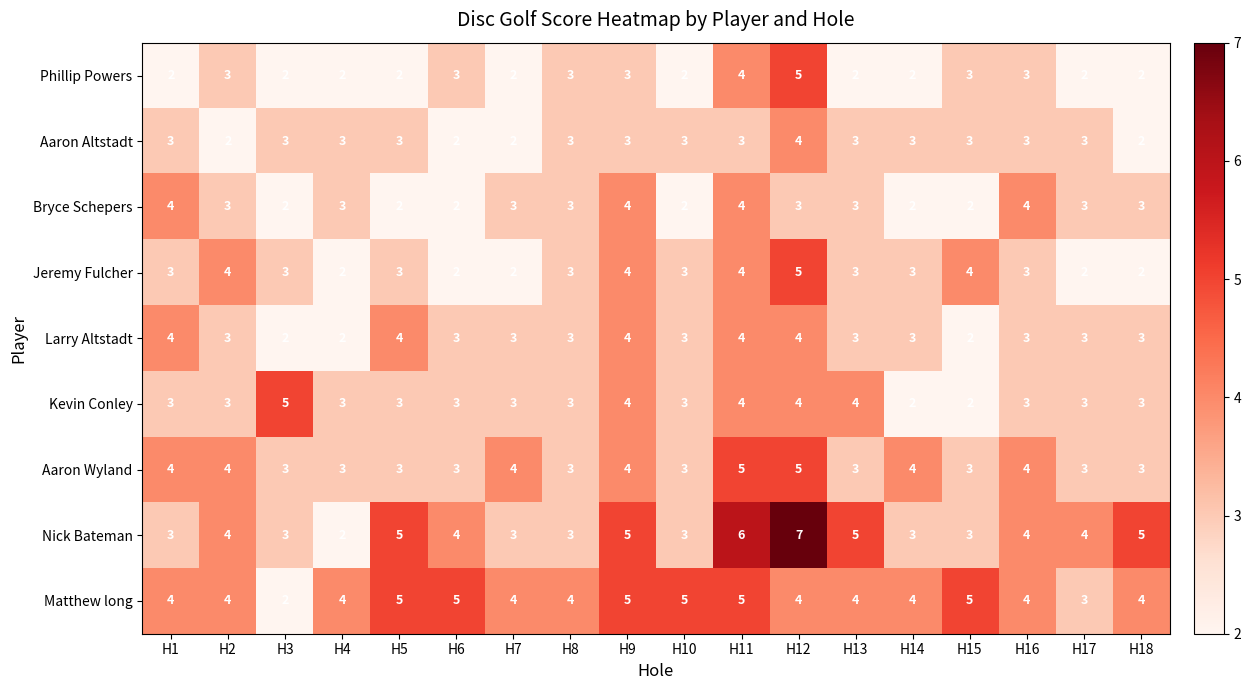

What is the difference between the highest and lowest values at H12?

4